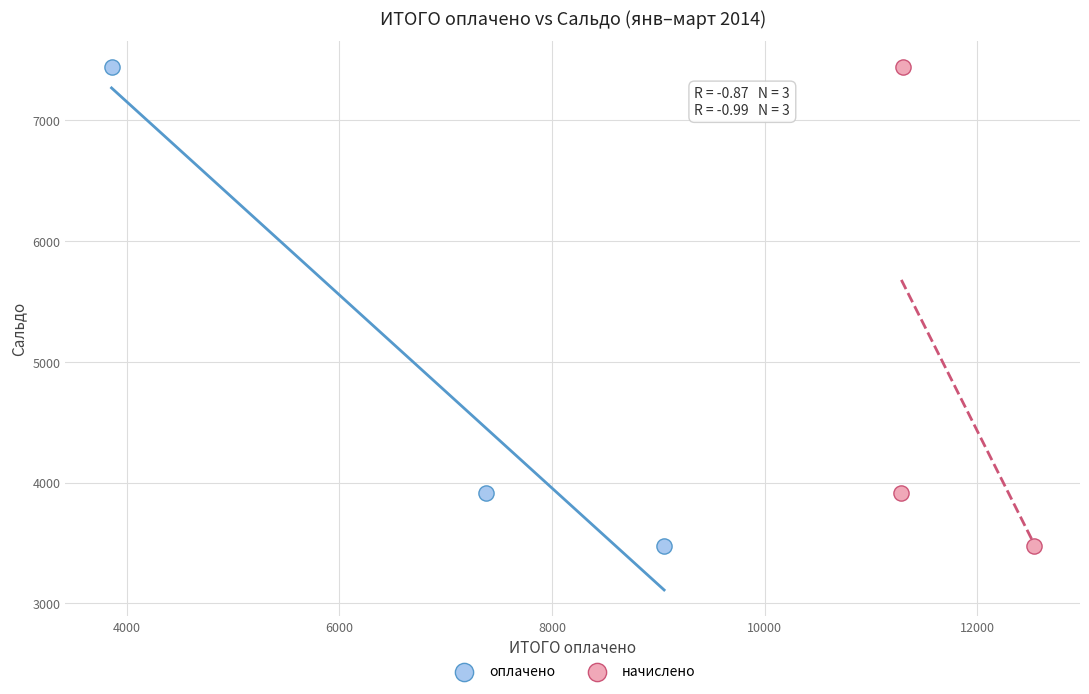

What are all the series names shown in the legend?

оплачено, начислено